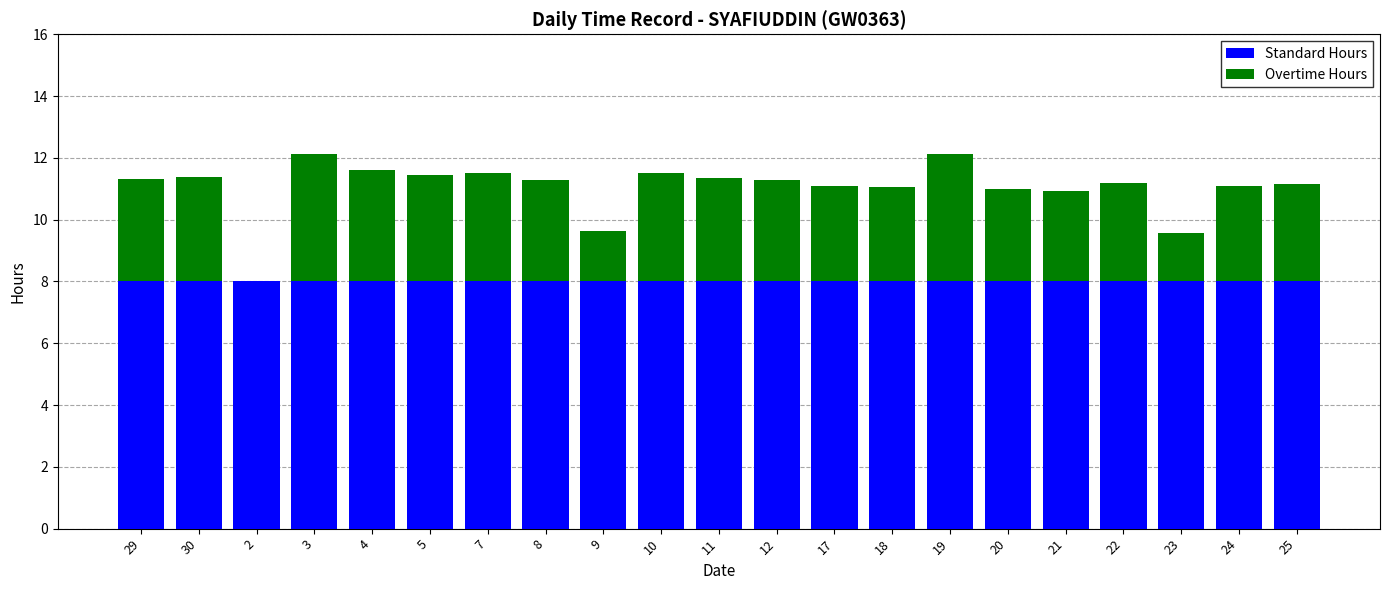

What is the total value across all series at 21?

10.9